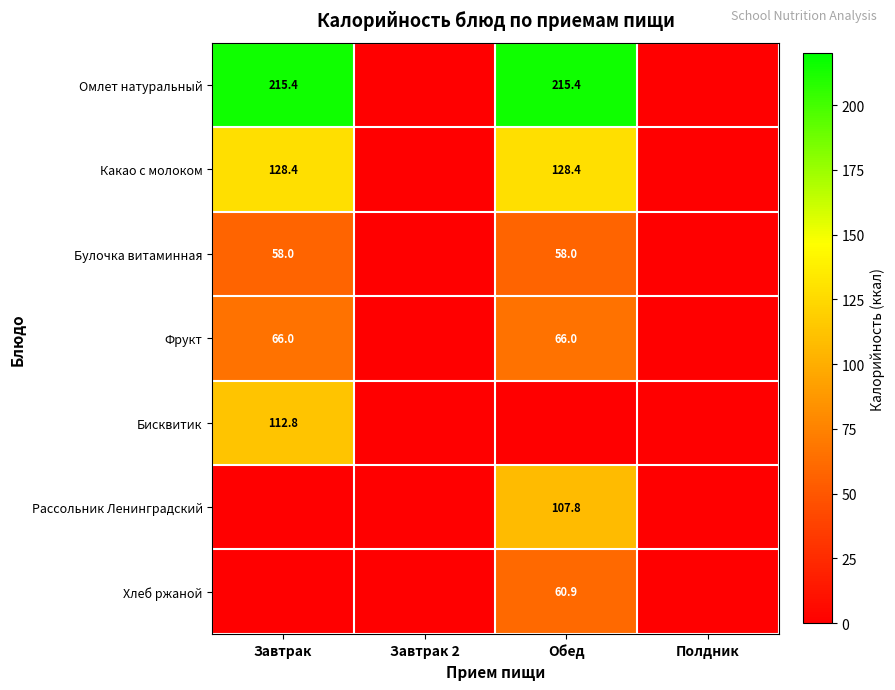

True or false: Булочка витаминная has a value of 58.0 at Завтрак.

True